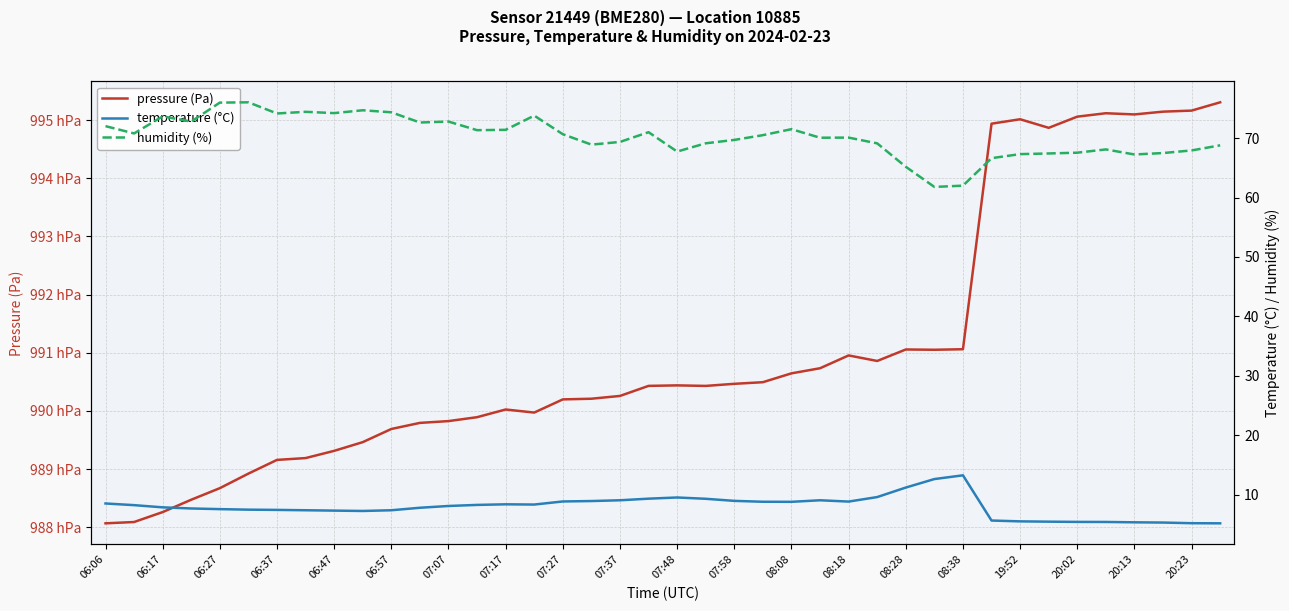

What position from the right is 06:47?

32